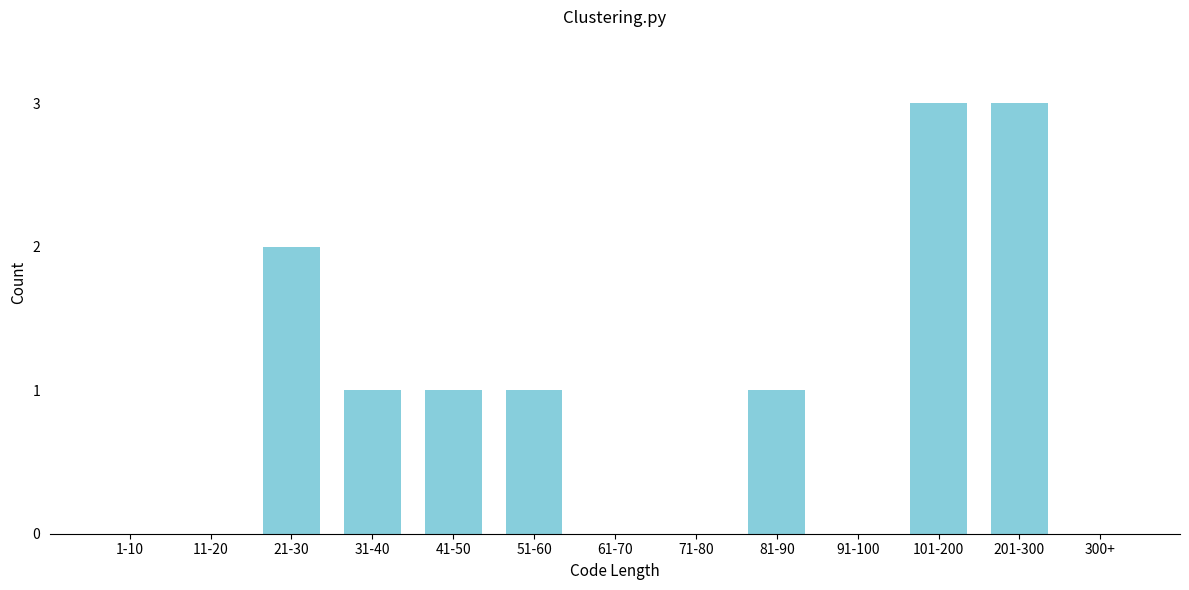

Reading left to right, extract all data points from this chart.

1-10=0	11-20=0	21-30=2	31-40=1	41-50=1	51-60=1	61-70=0	71-80=0	81-90=1	91-100=0	101-200=3	201-300=3	300+=0